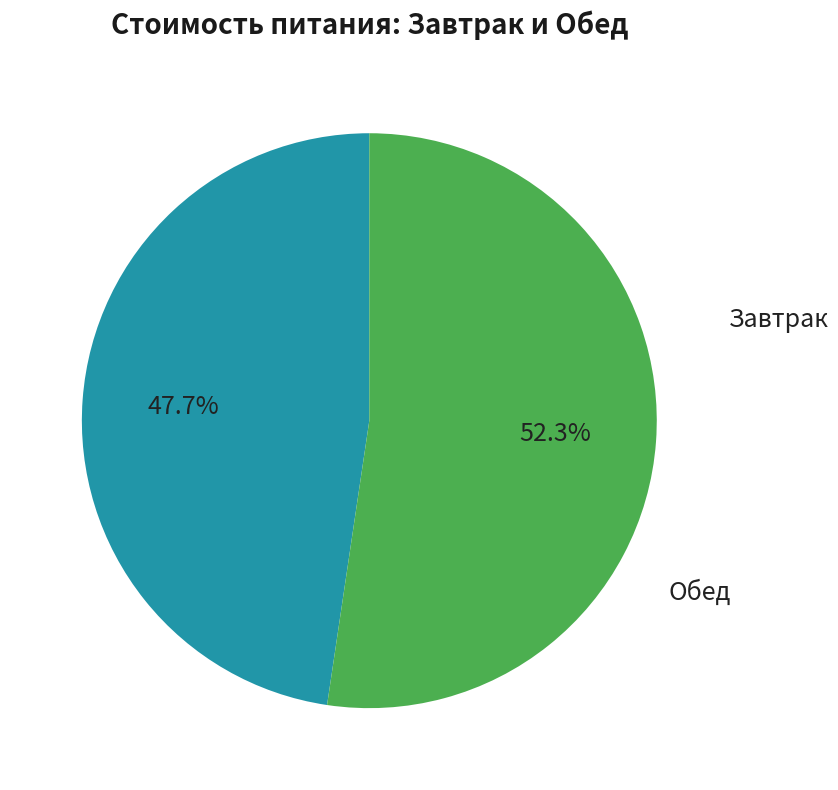

How many slices are in this pie chart?

2